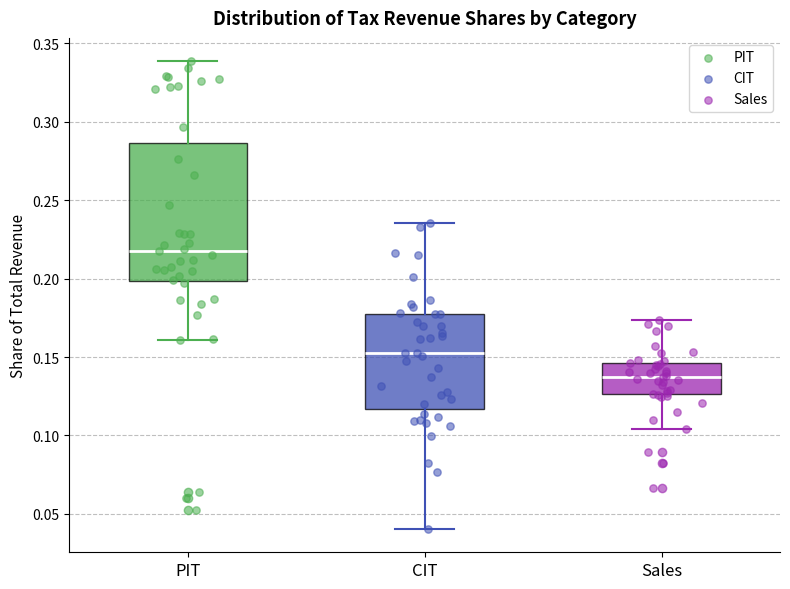

Where does the lower whisker of the box for PIT end on the y-axis? The values are not printed on the chart, so give them approximately, as read against the axis.

0.160